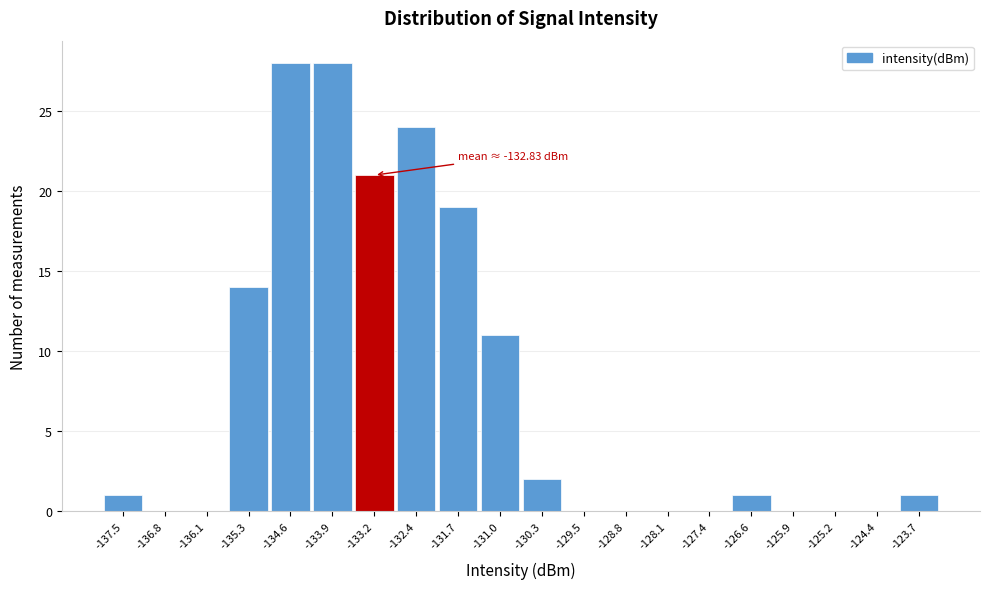

Reading left to right, transcribe all the data shown in this chart.

-137.5=1	-136.8=0	-136.1=0	-135.3=14	-134.6=28	-133.9=28	-133.2=21	-132.4=24	-131.7=19	-131.0=11	-130.3=2	-129.5=0	-128.8=0	-128.1=0	-127.4=0	-126.6=1	-125.9=0	-125.2=0	-124.4=0	-123.7=1